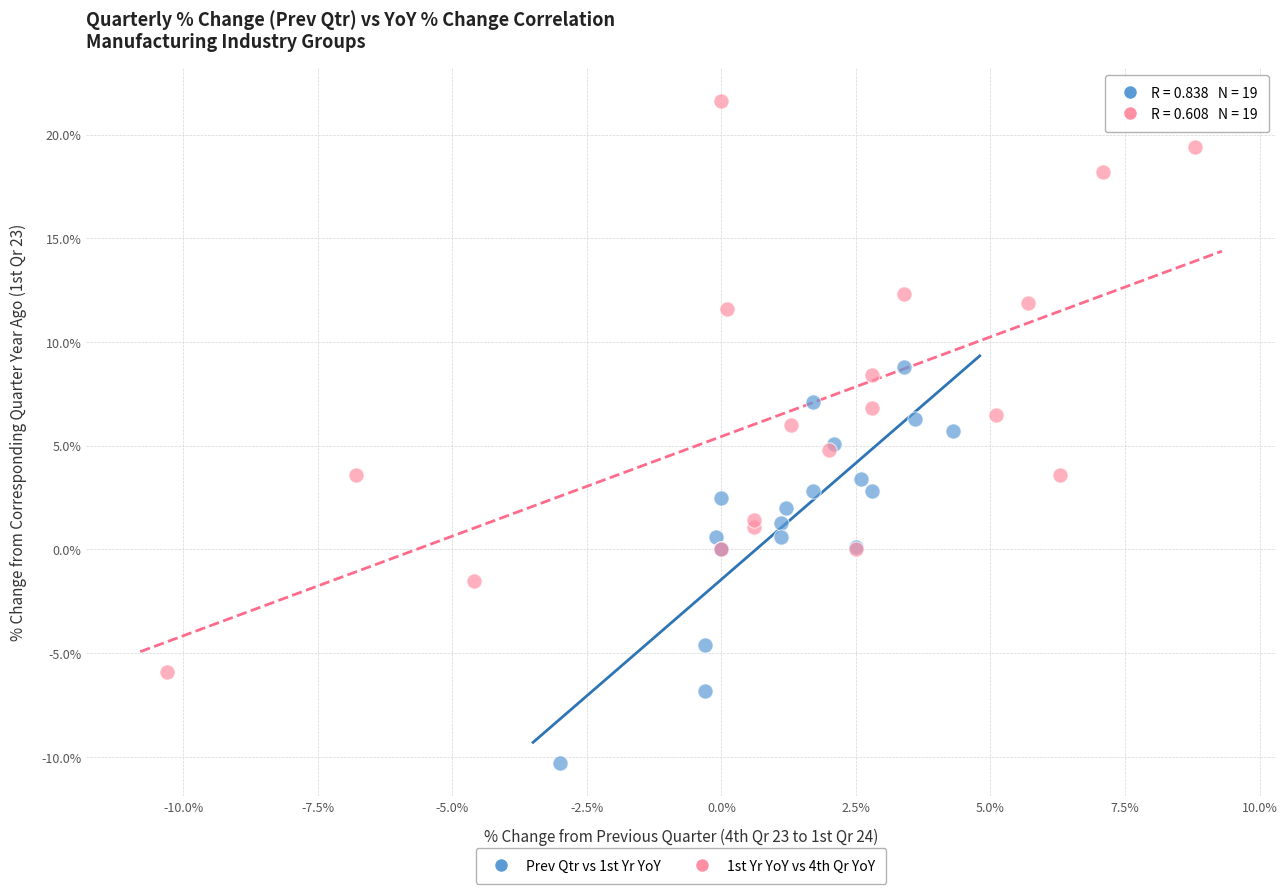

Which series reaches the minimum Y coordinate?

Prev Qtr vs 1st Yr YoY